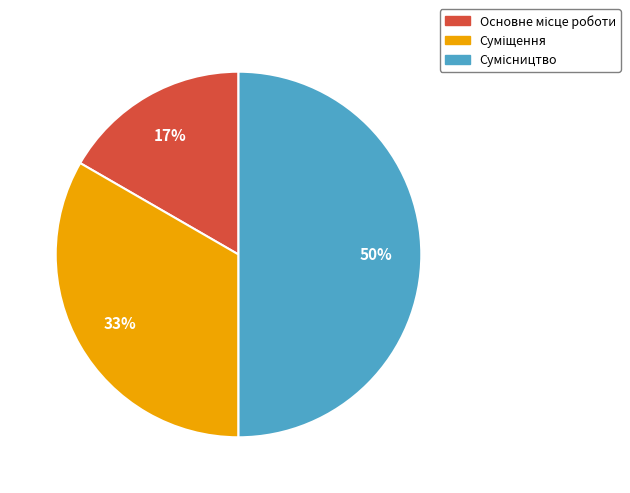

To the nearest percent, what is the difference between the largest and smallest slice percentages?

33%